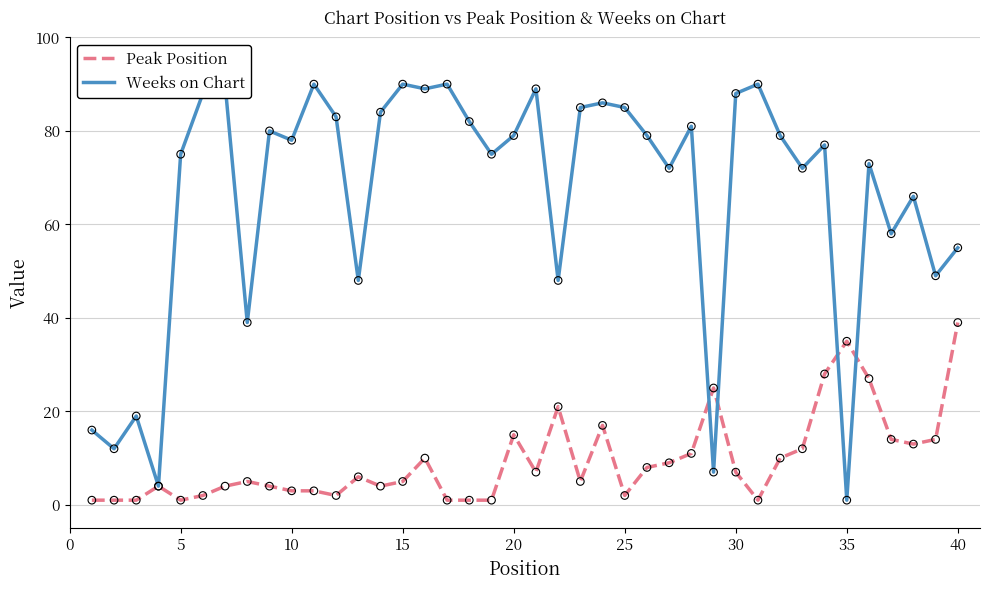

Which series reaches the maximum Y coordinate?

Weeks on Chart